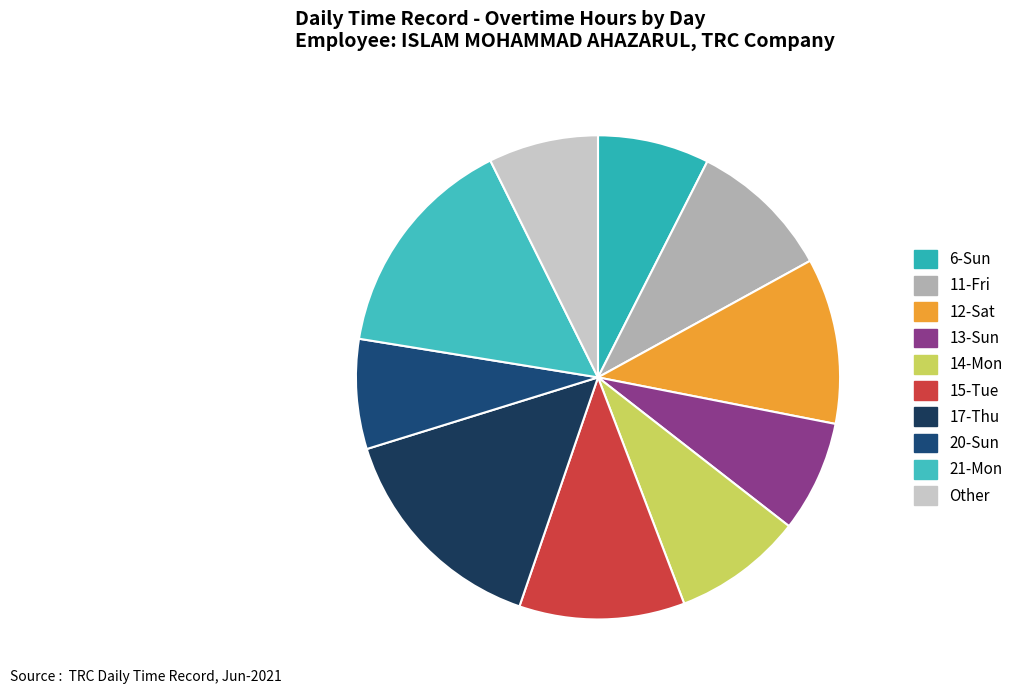

To the nearest percent, what portion does 6-Sun represent?

7%